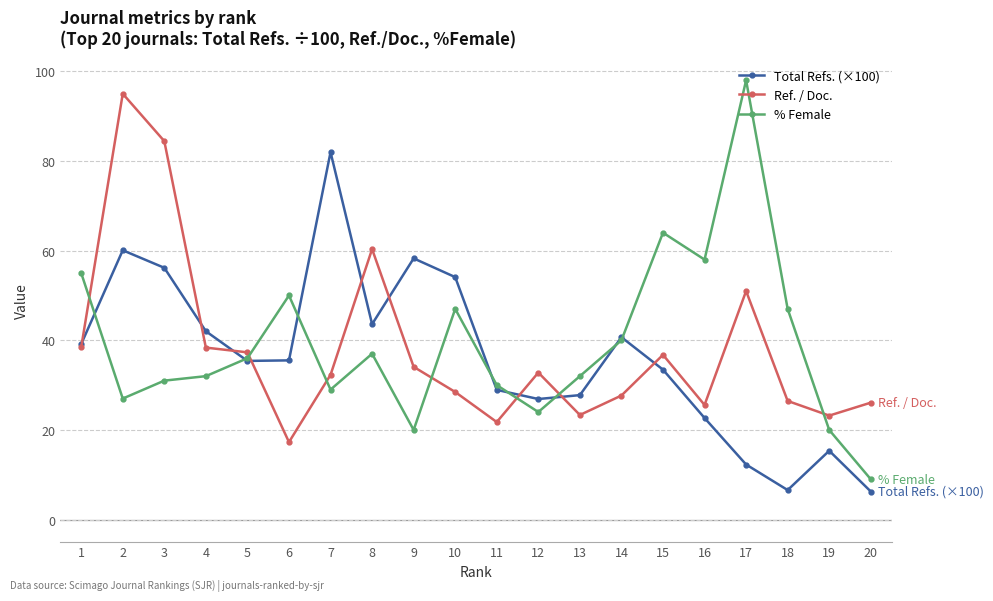

Count the number of data series in this chart.

3